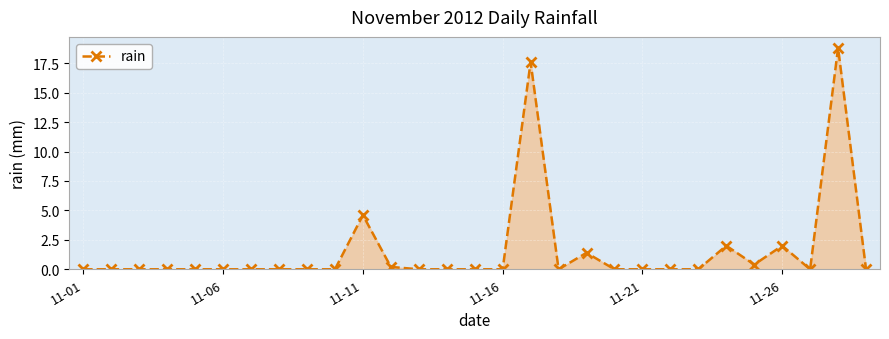

How many distinct data groups are displayed?

1